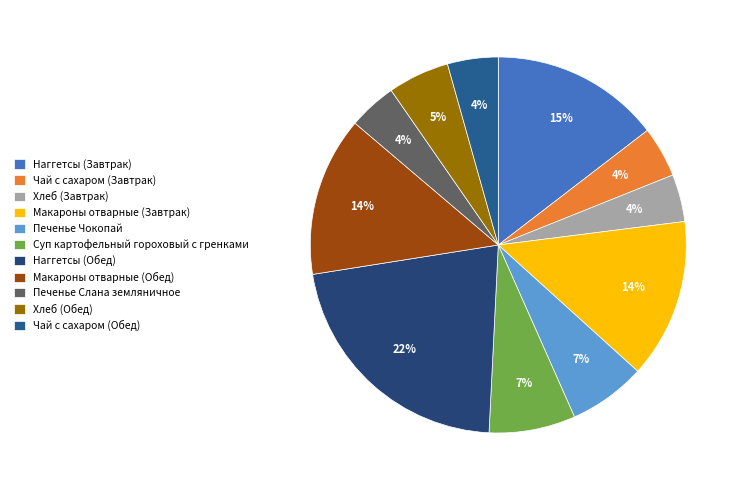

Rank the categories by value from lowest to highest.

Хлеб (Завтрак), Печенье Слана земляничное, Чай с сахаром (Завтрак), Чай с сахаром (Обед), Хлеб (Обед), Печенье Чокопай, Суп картофельный гороховый с гренками, Макароны отварные (Завтрак), Макароны отварные (Обед), Наггетсы (Завтрак), Наггетсы (Обед)